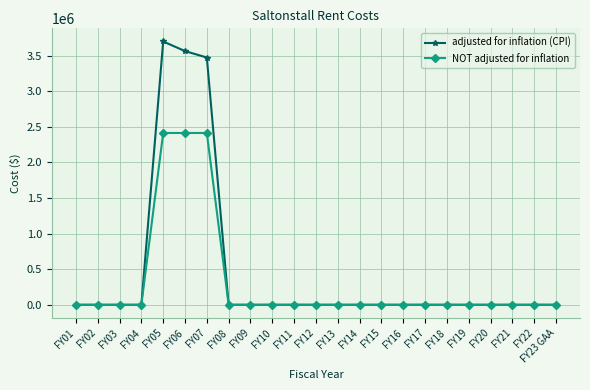

What is the maximum value shown in the chart?

3699616